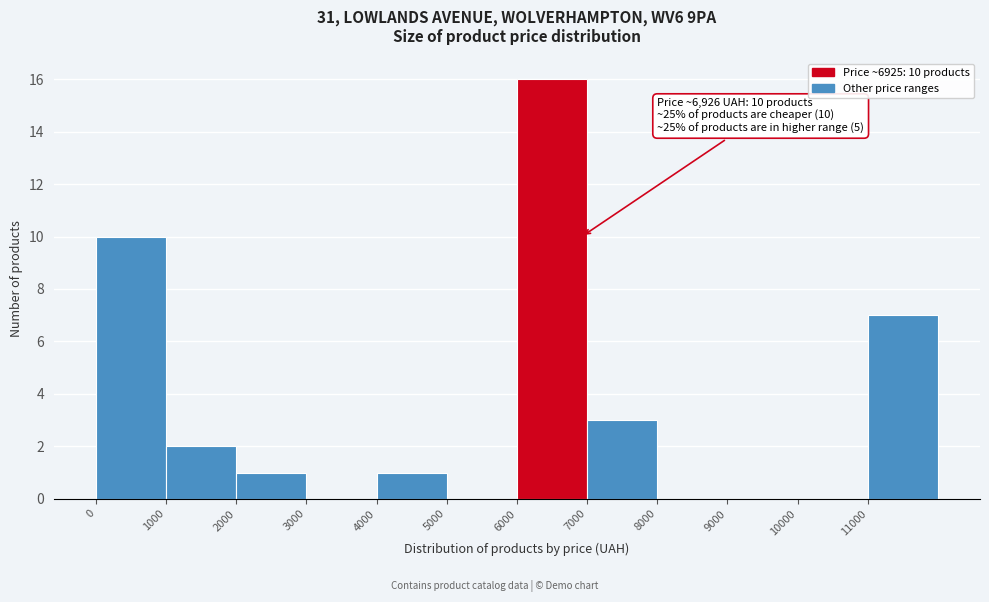

Which range on the x-axis has the tallest bar?

6000 to 7000